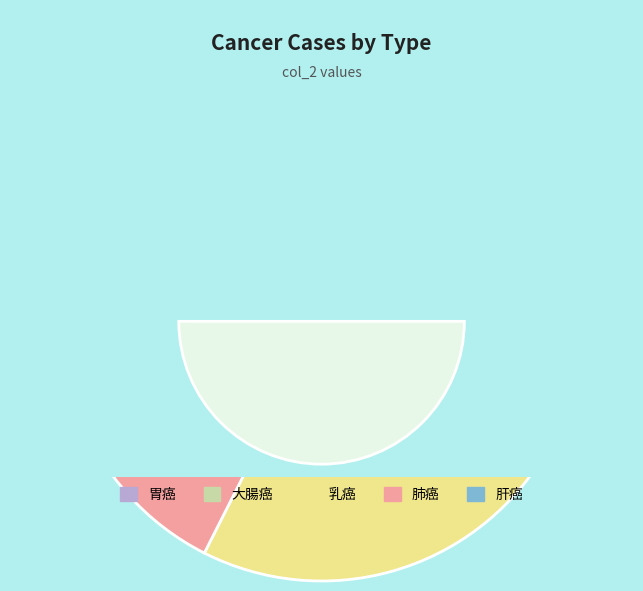

How many slices are in this pie chart?

5